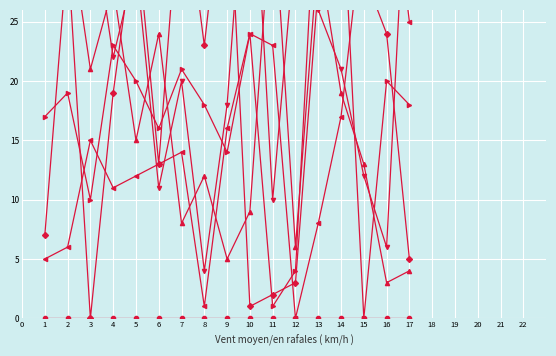

Rank the series at 5 from lowest to highest value.

col_4, col_14, col_5, col_1, col_18, col_17